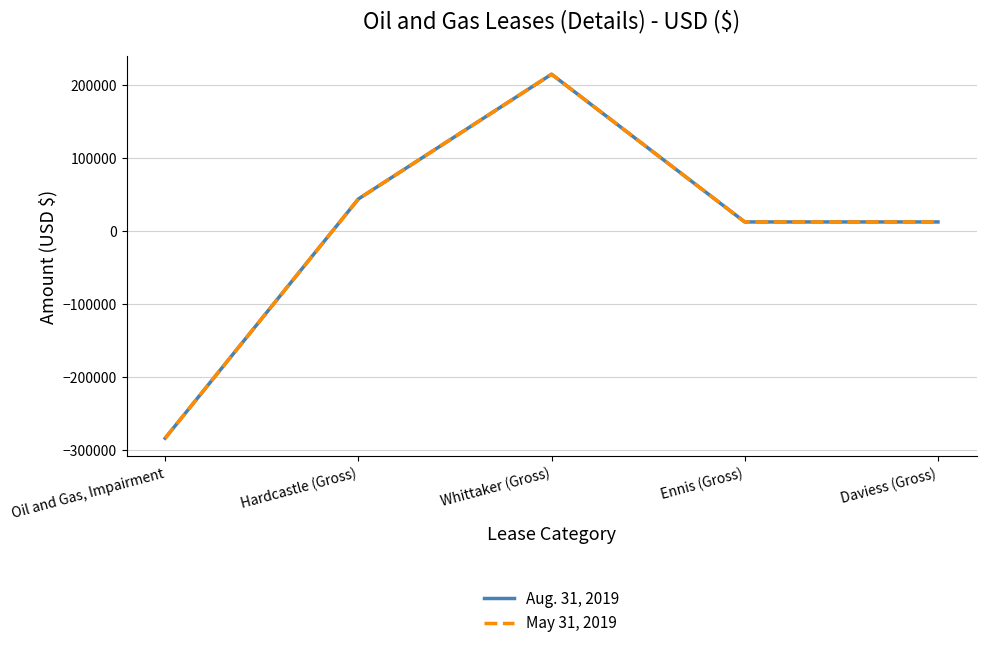

Does the chart display data point markers on the line(s)?

No